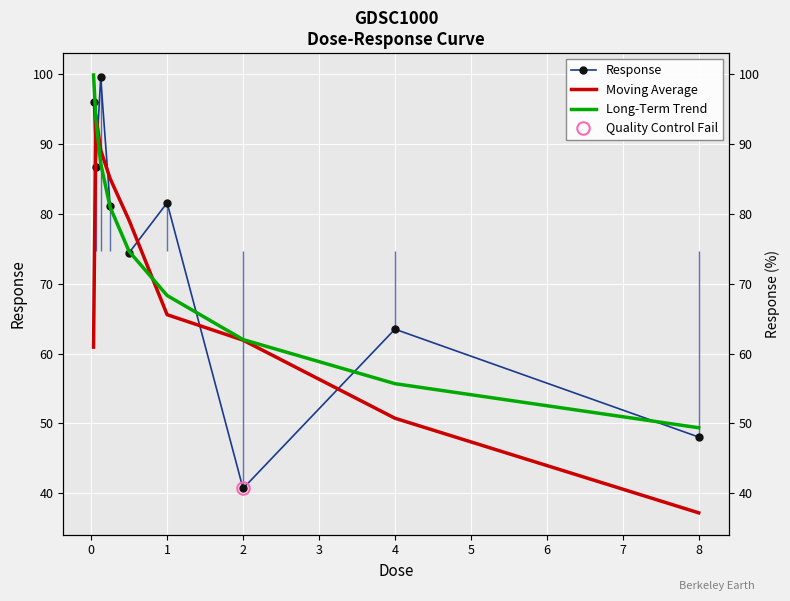

How many lines are shown in the chart?

3